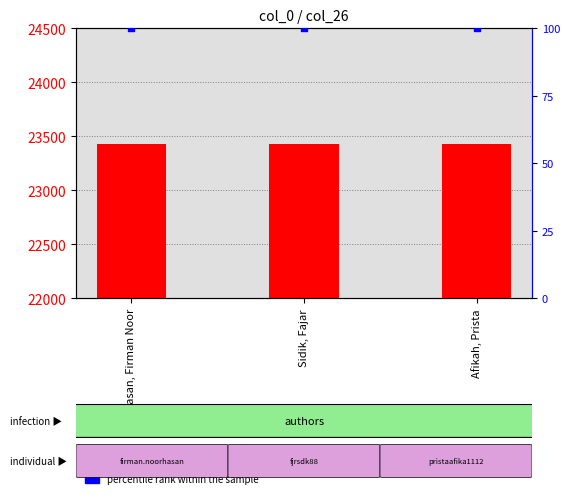

Which series has the largest total across all categories?

count